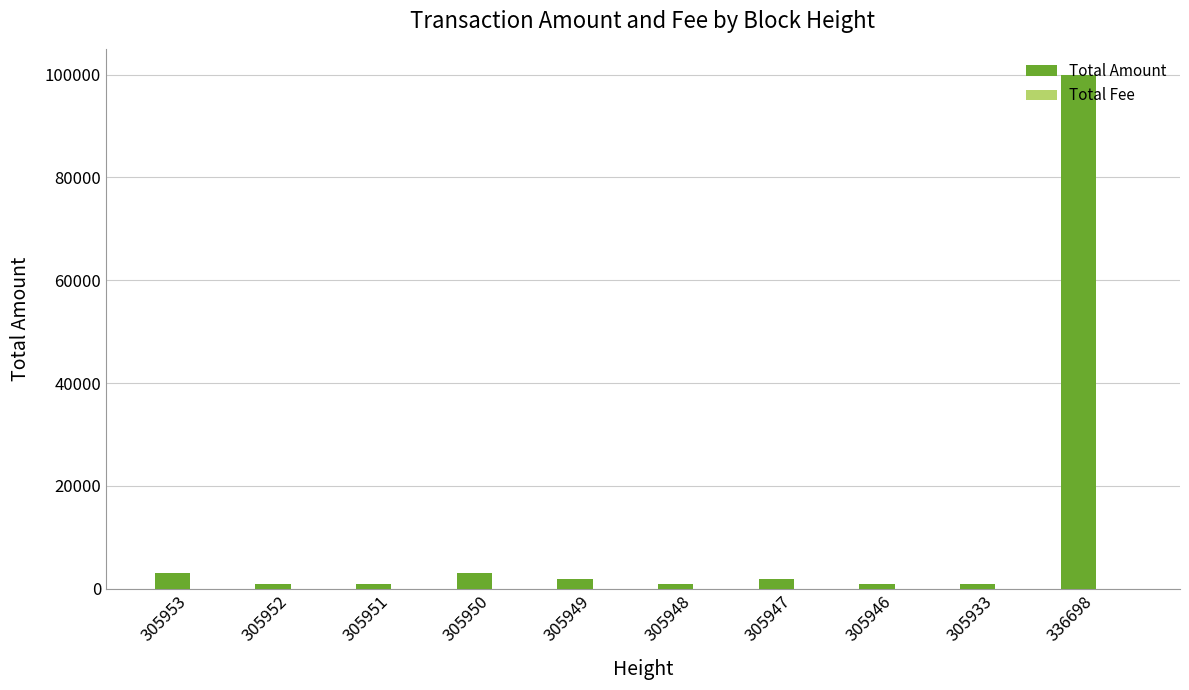

How many series are shown in this chart?

2